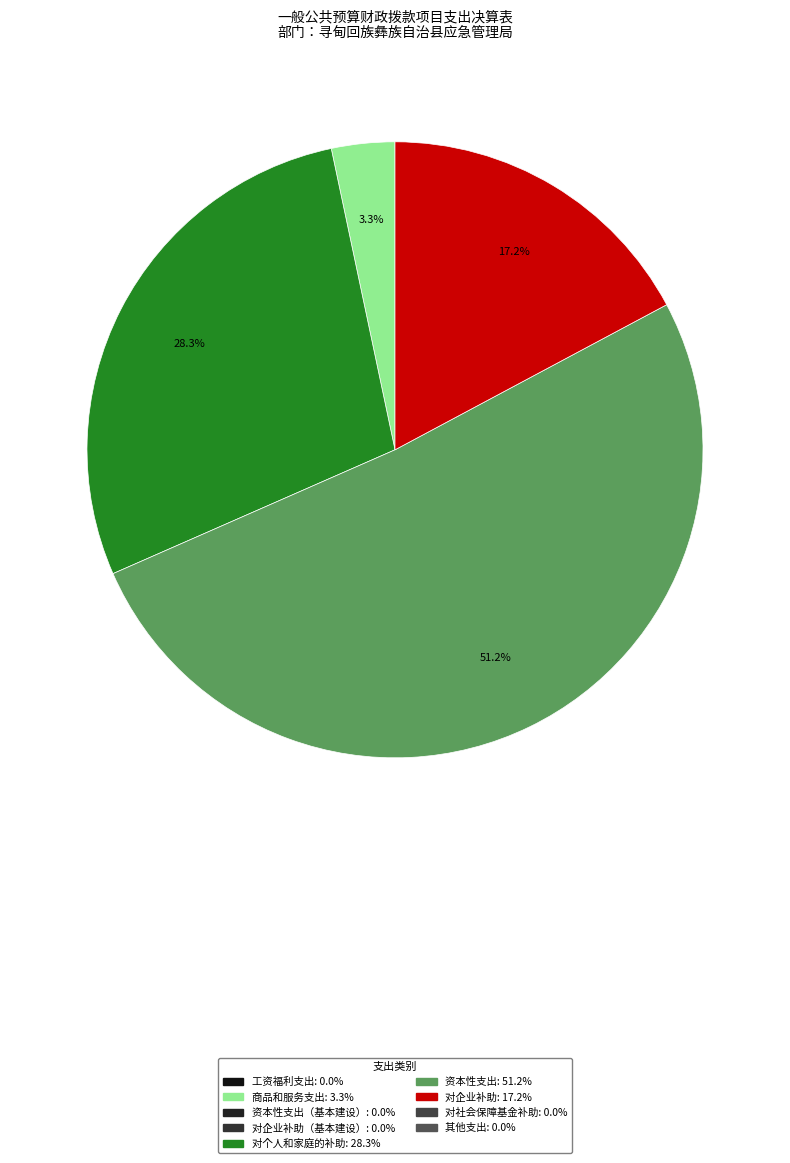

Count the number of slices in the pie.

4